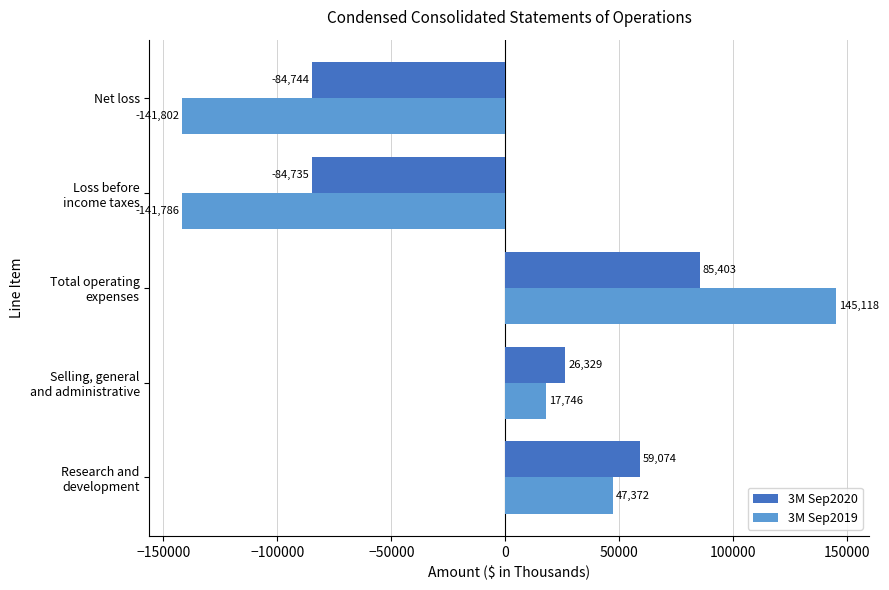

At Net loss, list the series in order from smallest to largest.

3M Sep2019, 3M Sep2020